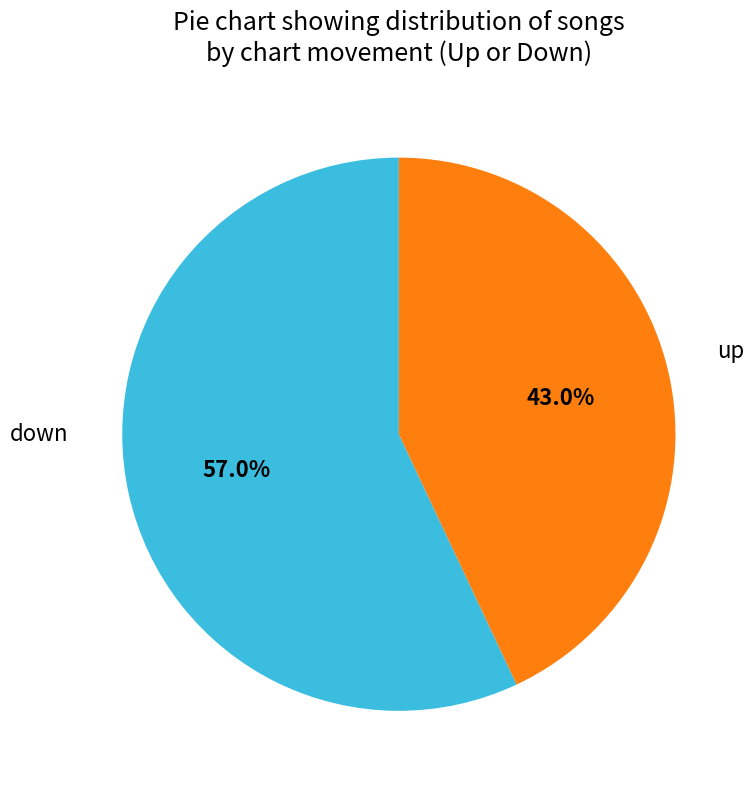

How many slices are in this pie chart?

2